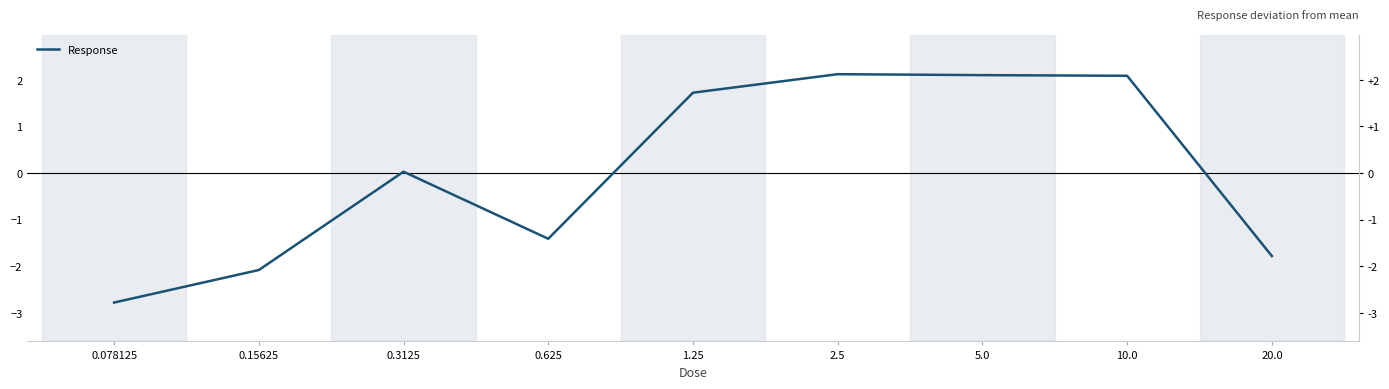

How many lines are shown in the chart?

1